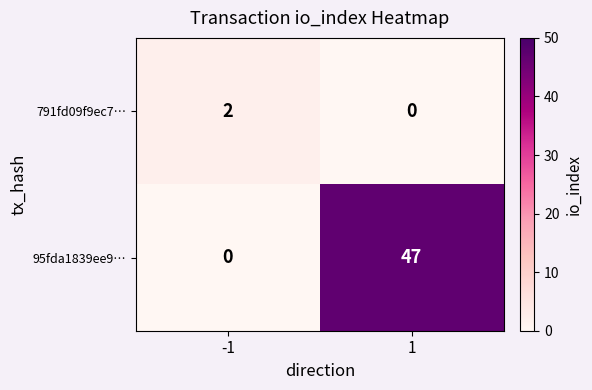

Which series has the widest spread of values?

95fda1839ee9…